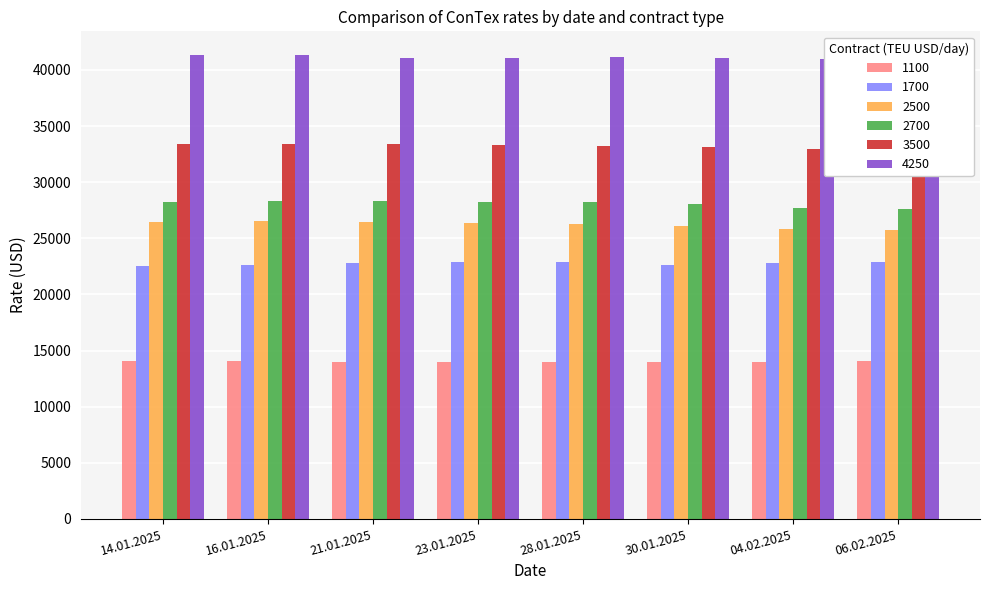

What is the minimum value for 4250?

40775